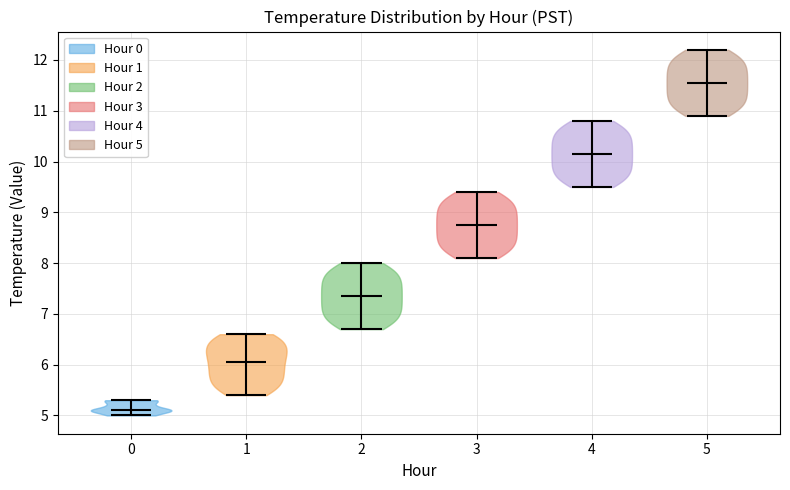

What is the highest point the violin at x = 2 reaches on the y-axis? The values are not printed on the chart, so give them approximately, as read against the axis.

8.0